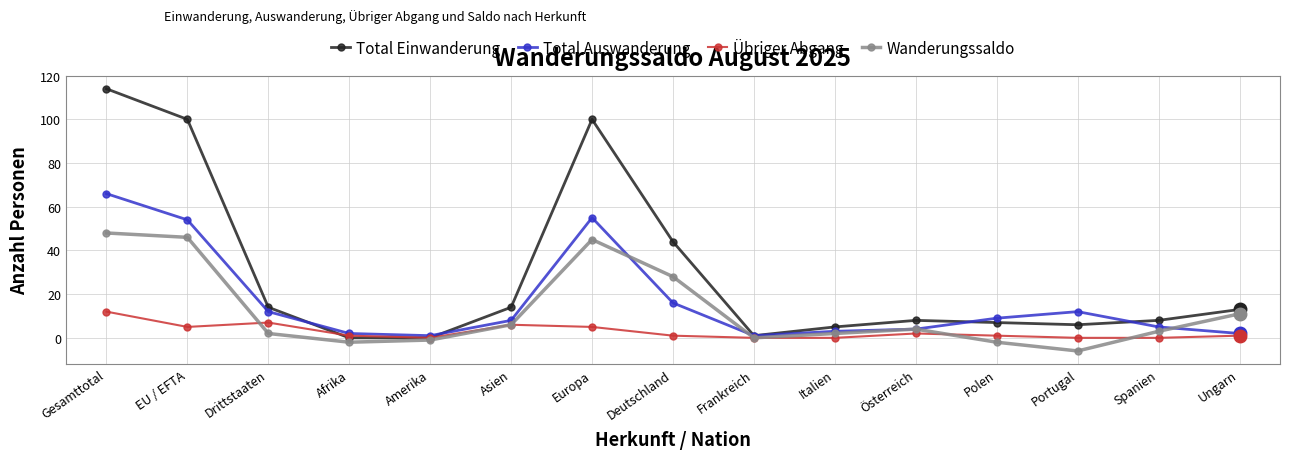

What is the difference between the second highest and second lowest values in the Total Auswanderung series?

54